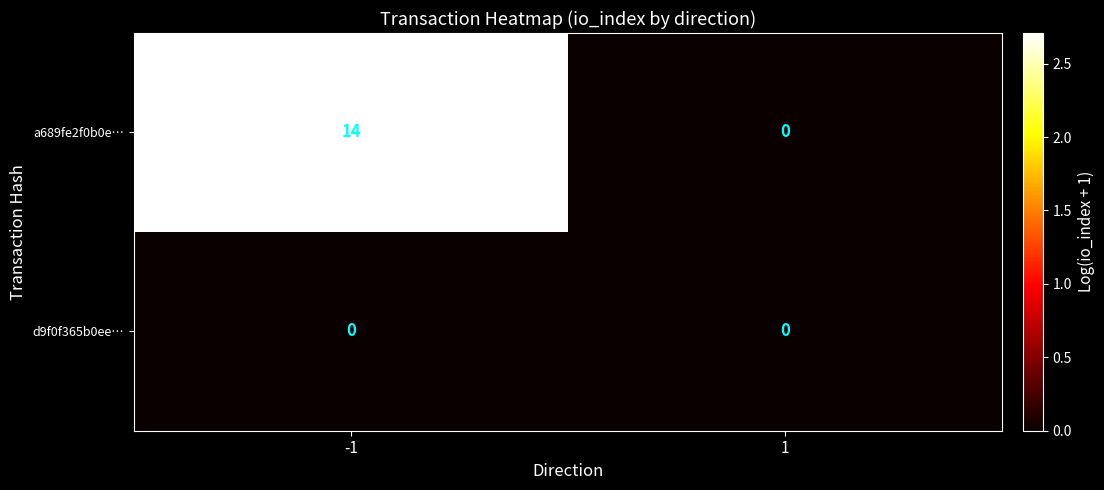

List the series in order of their overall mean, lowest first.

d9f0f365b0ee…, a689fe2f0b0e…